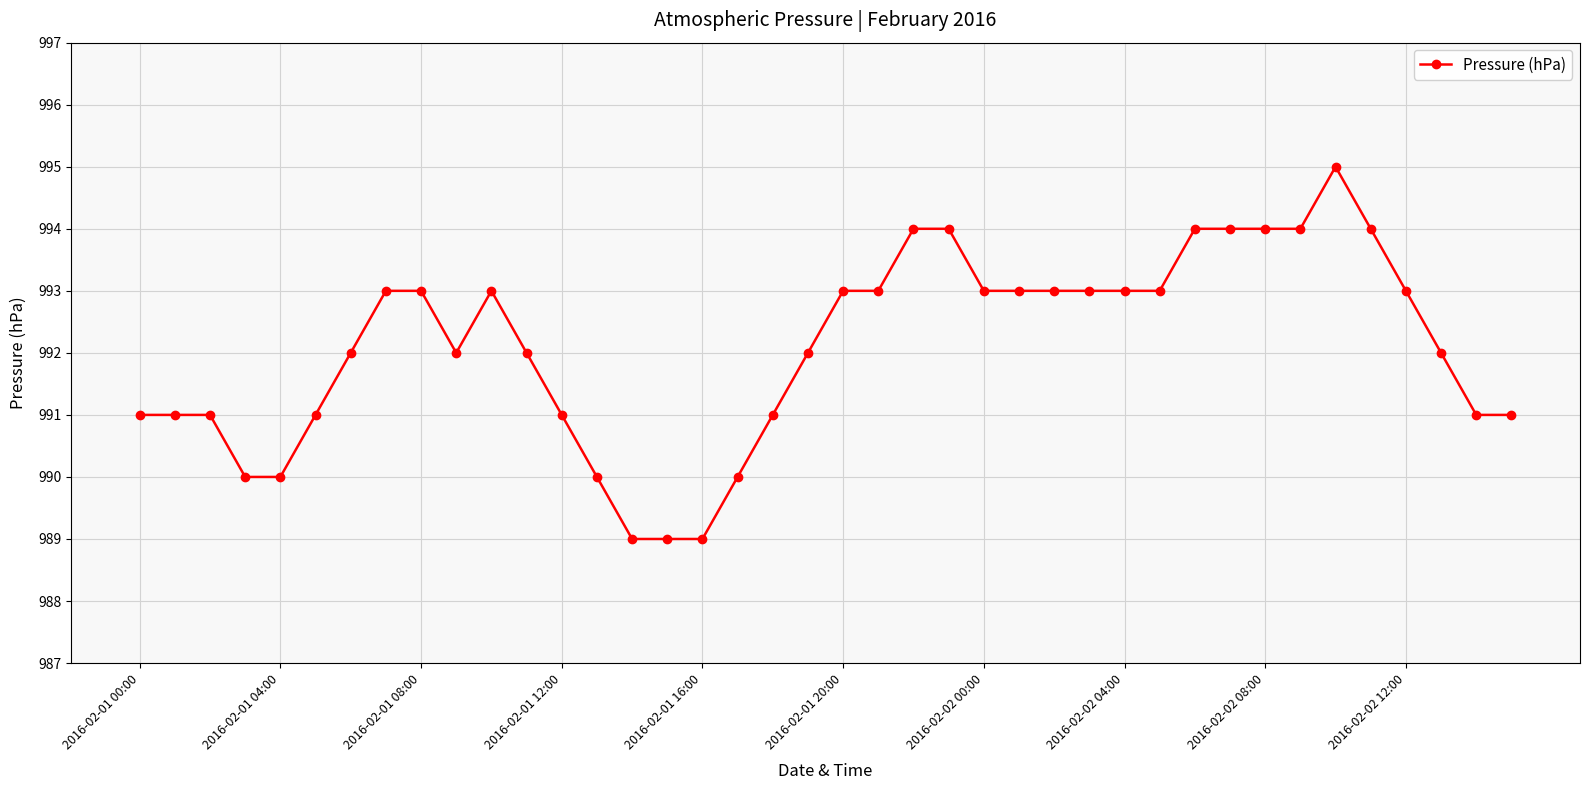

What is the difference between the maximum and minimum values?

6